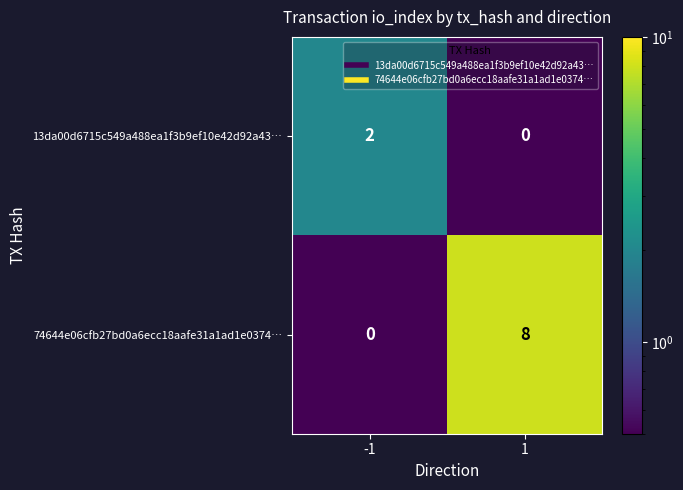

List the series in order of their peak value, lowest first.

13da00d6715c549a488ea1f3b9ef10e42d92a43…, 74644e06cfb27bd0a6ecc18aafe31a1ad1e0374…